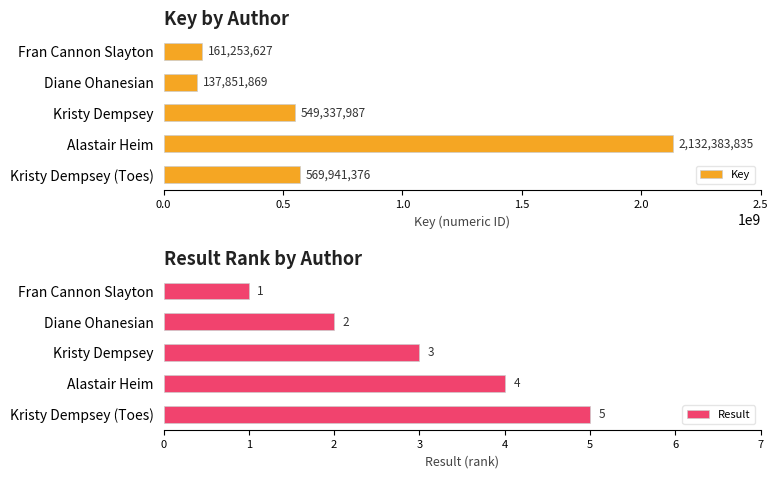

Which series has the largest range (max minus min)?

Key